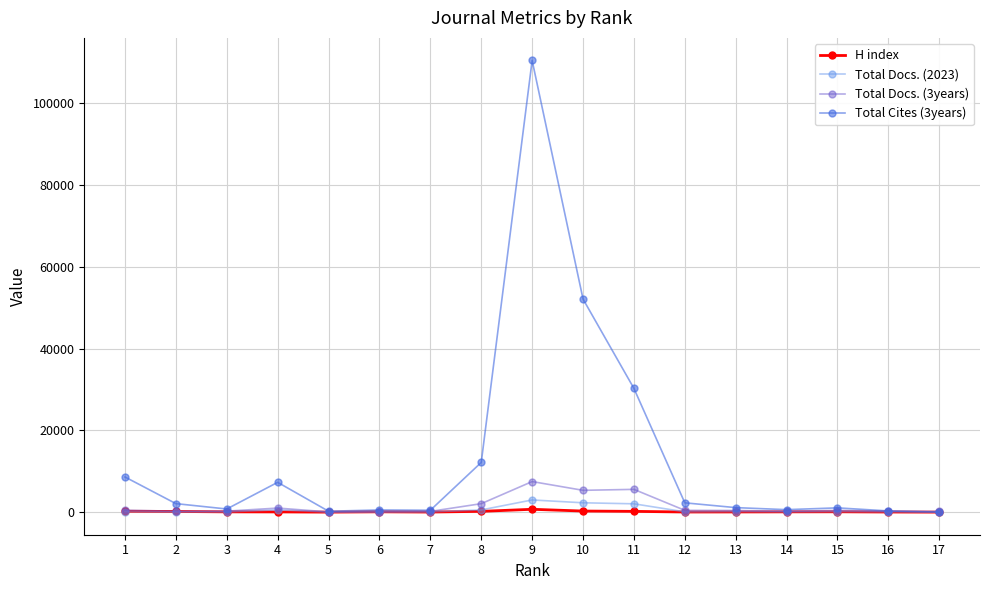

What is the greatest value displayed?

110449